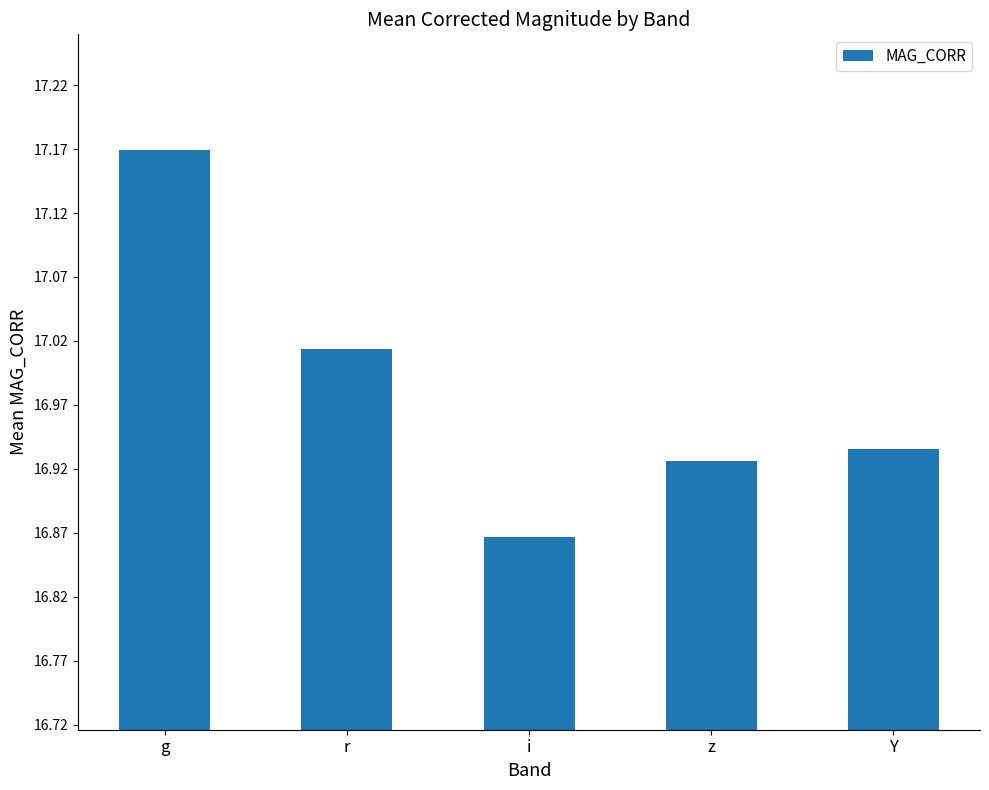

At which label is the value closest to 17?

r